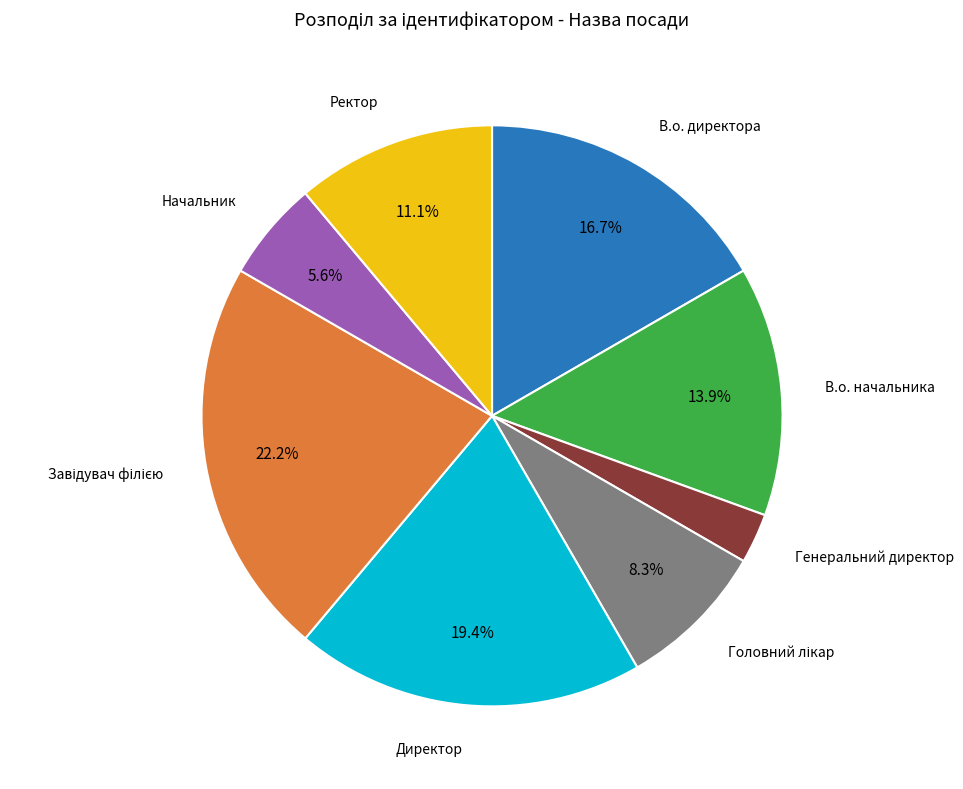

Does any single category account for the majority?

No